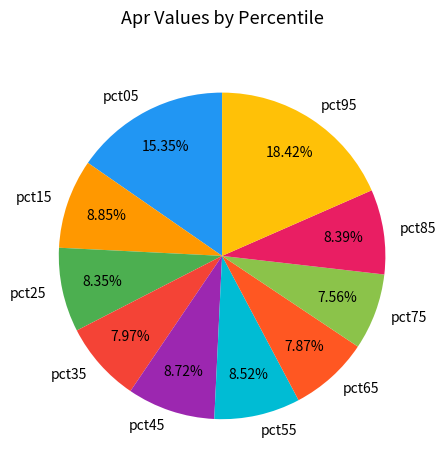

How many segments does this pie chart have?

10